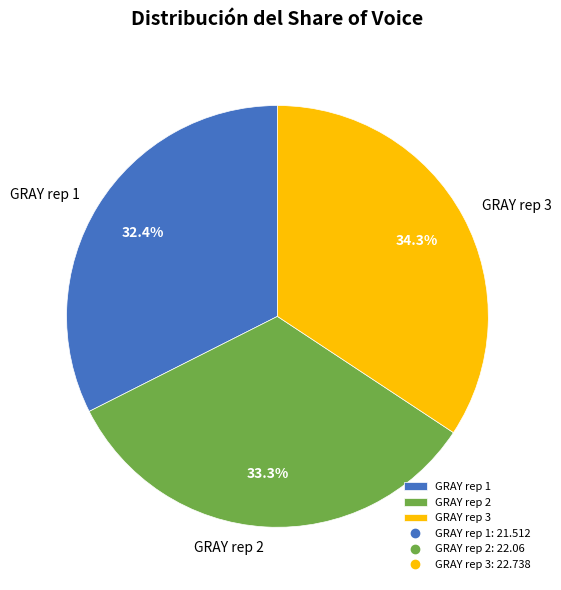

Which category has the smallest portion of the pie?

GRAY rep 1